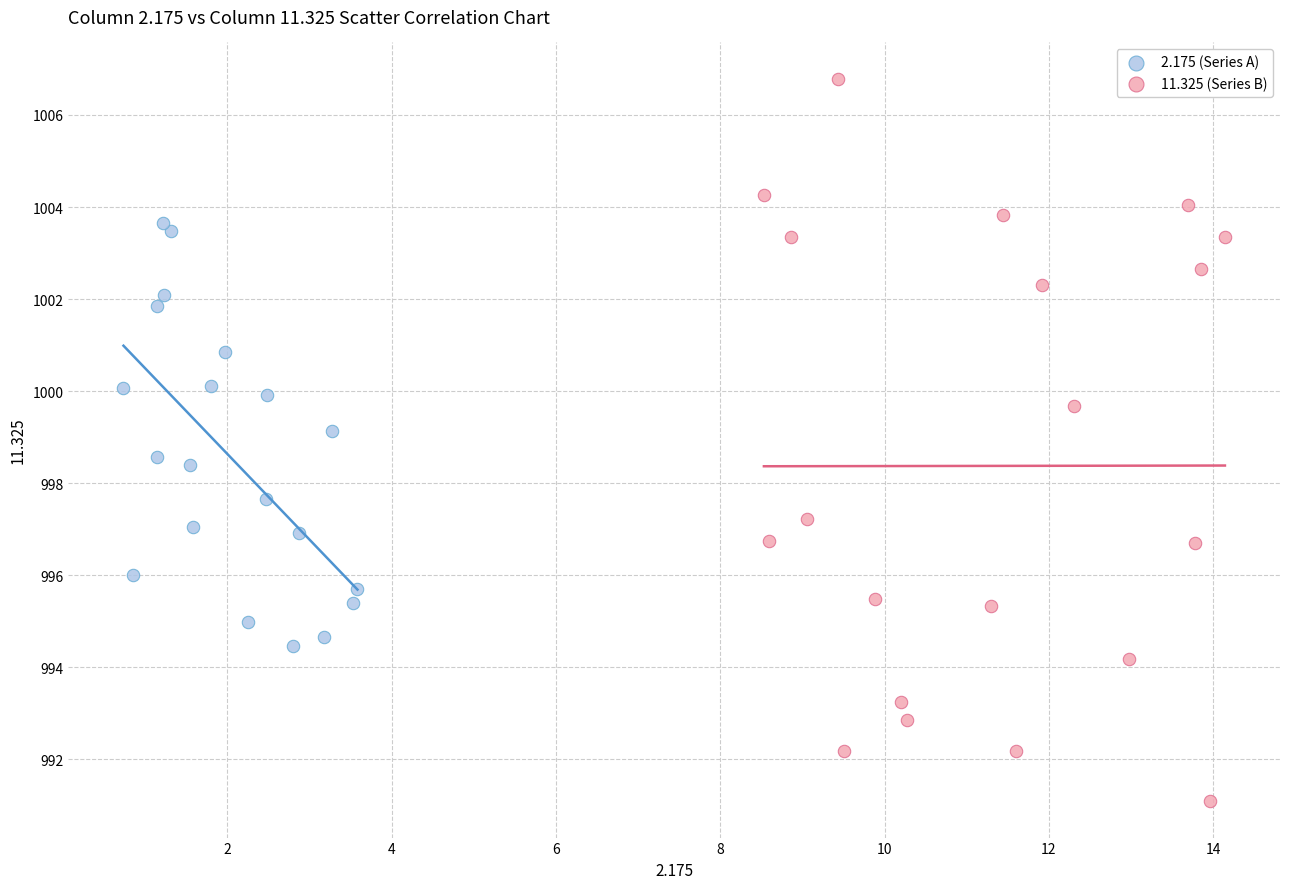

Which series reaches the maximum Y coordinate?

11.325 (Series B)